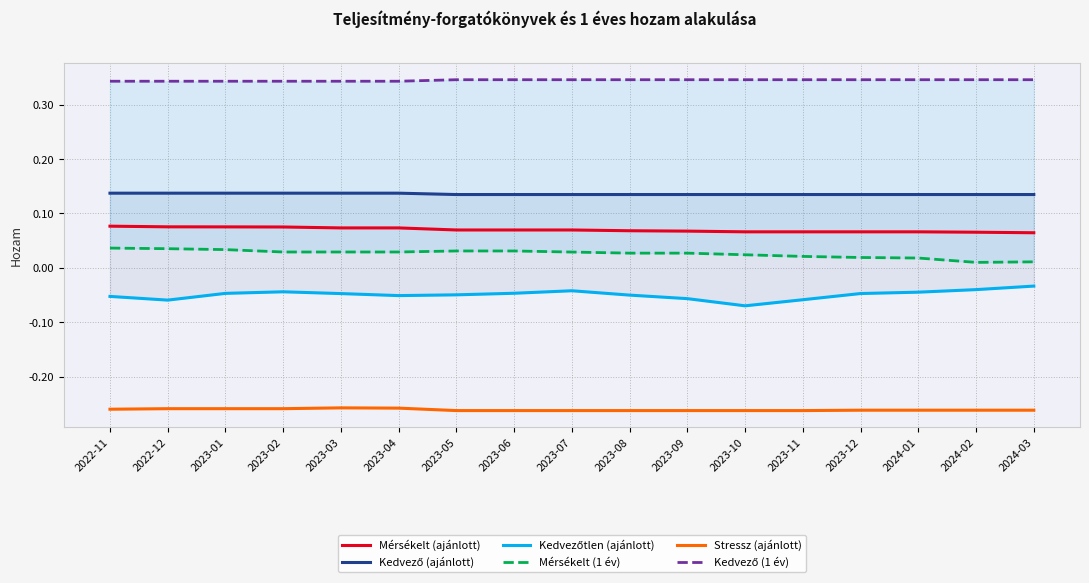

What is the spread (max minus min) of values at 2024-03?

0.6